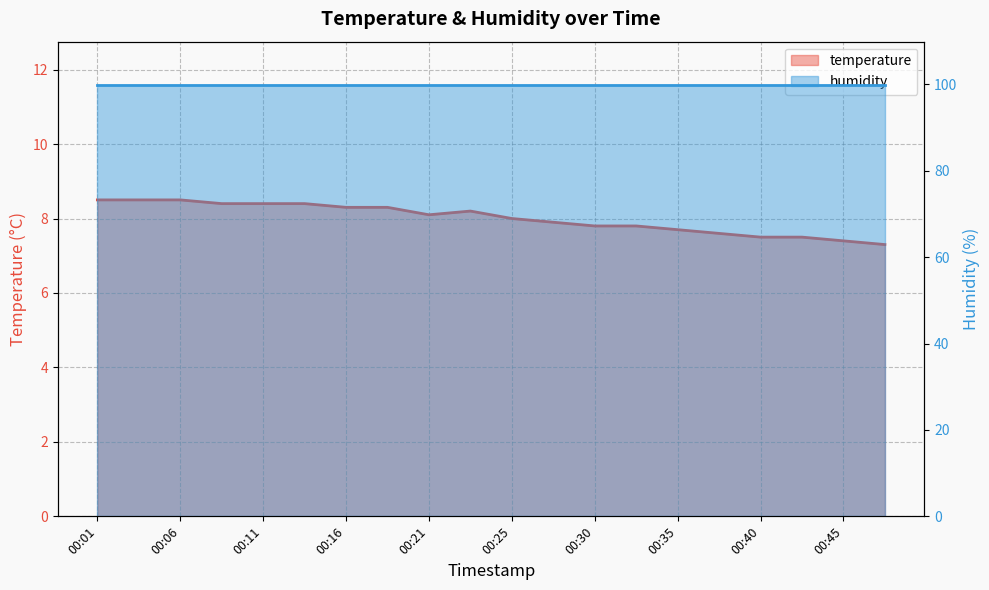

At which category does the data reach its first local valley?

00:21